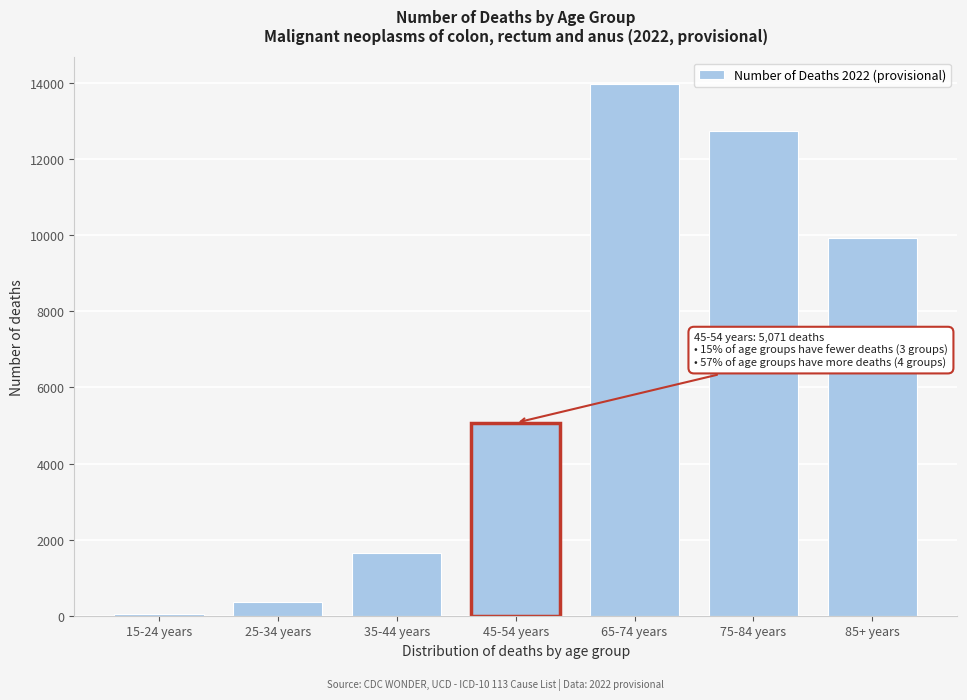

Reading left to right, list all the values displayed in this chart.

15-24 years=35	25-34 years=349	35-44 years=1647	45-54 years=5071	65-74 years=13980	75-84 years=12751	85+ years=9940